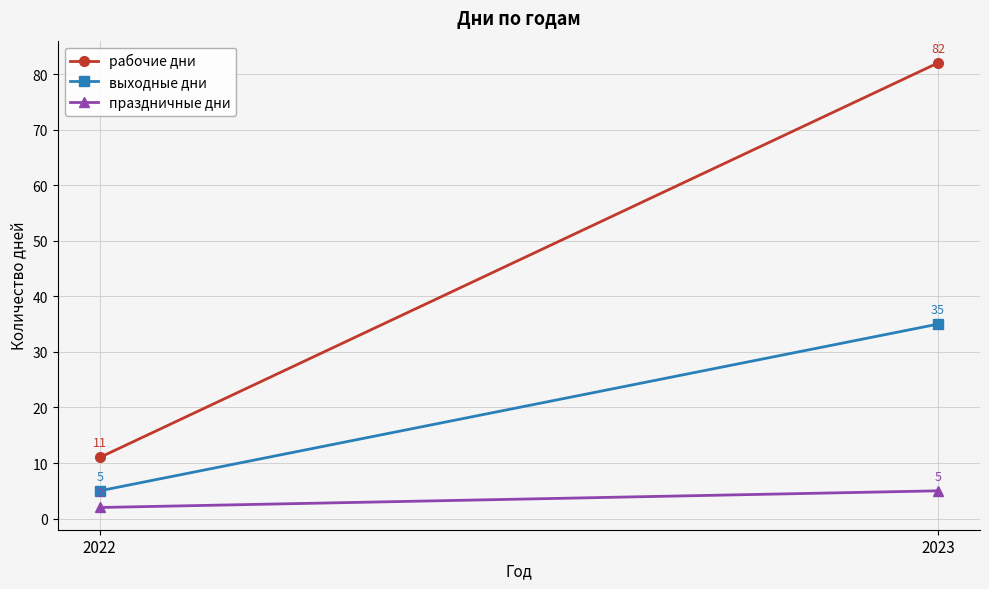

Which series has the largest total across all categories?

рабочие дни